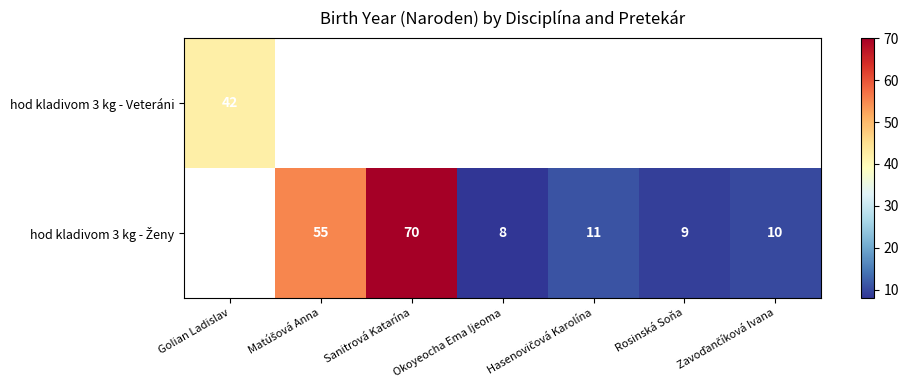

True or false: hod kladivom 3 kg - Veteráni has a value of 58 at Golian Ladislav.

False